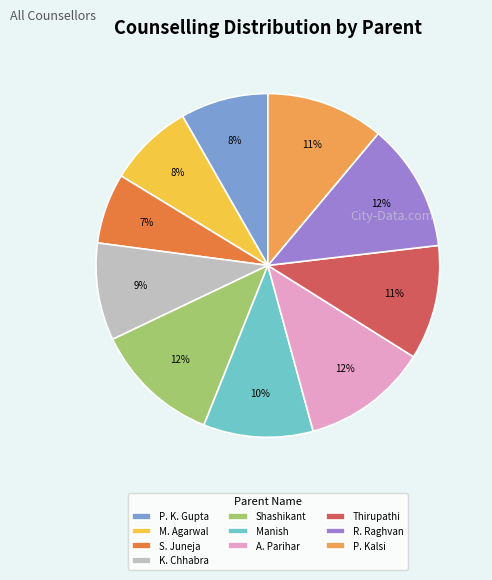

Does P. Kalsi account for over 50% of the chart?

No